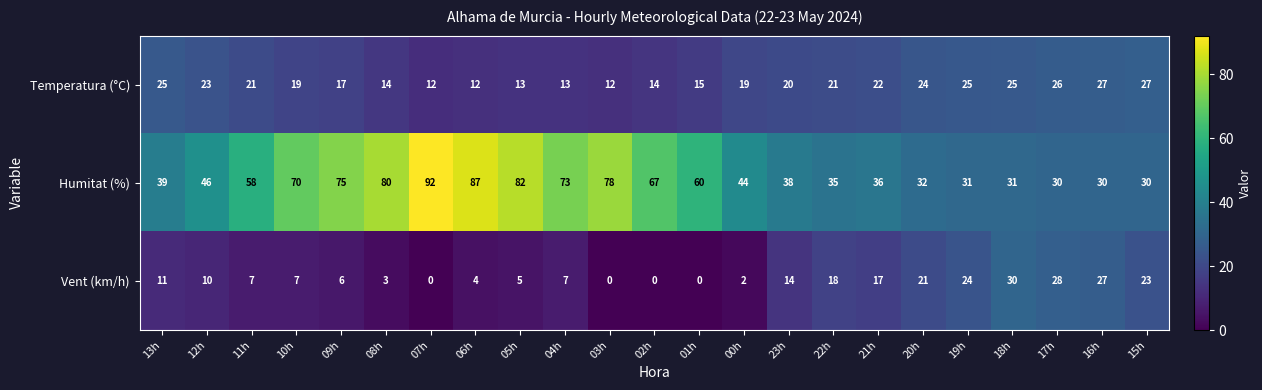

The value of Temperatura (°C) at 02h is 20. True or false?

False